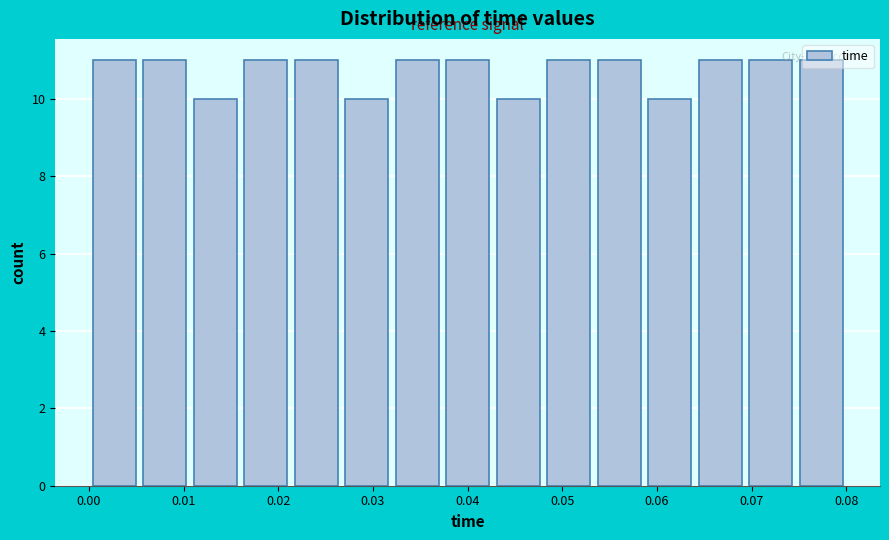

Reading left to right, list every bar in this chart as the range it spans on the x-axis followed by its height. Neither the bar edges nor the heights are printed on the chart, so give them approximately, as read against the axes.

0.000 to 0.005: 11
0.005 to 0.011: 11
0.011 to 0.016: 10
0.016 to 0.021: 11
0.021 to 0.027: 11
0.027 to 0.032: 10
0.032 to 0.037: 11
0.037 to 0.043: 11
0.043 to 0.048: 10
0.048 to 0.053: 11
0.053 to 0.059: 11
0.059 to 0.064: 10
0.064 to 0.069: 11
0.069 to 0.075: 11
0.075 to 0.080: 11